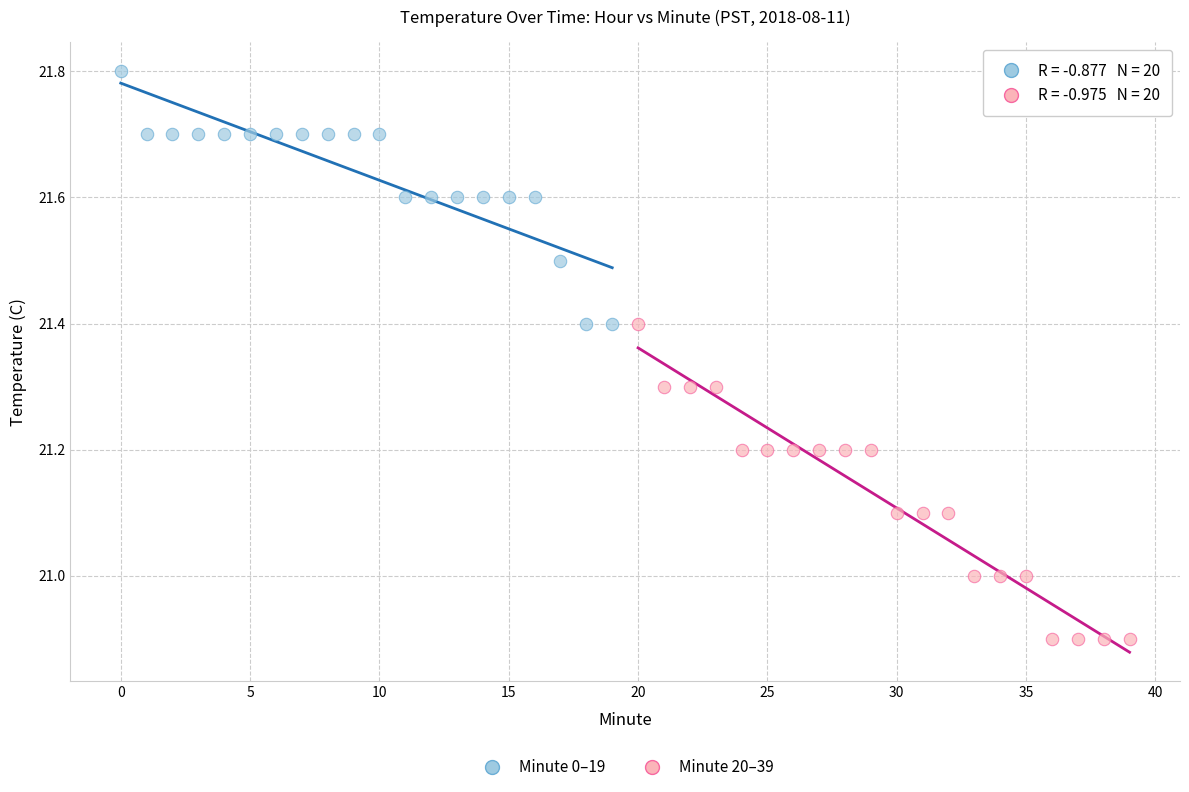

Which series reaches the maximum Y coordinate?

Minute 0–19